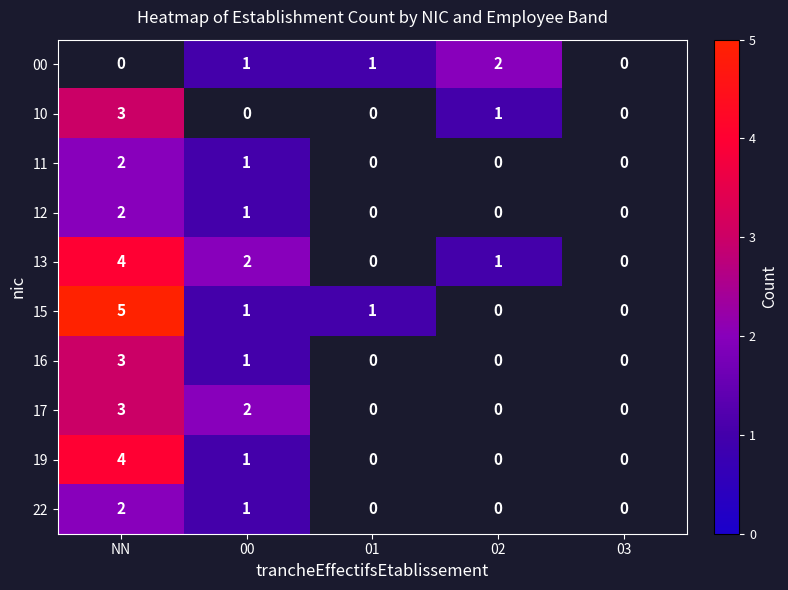

What is the sum of the 00 values at 02 and 01?

3